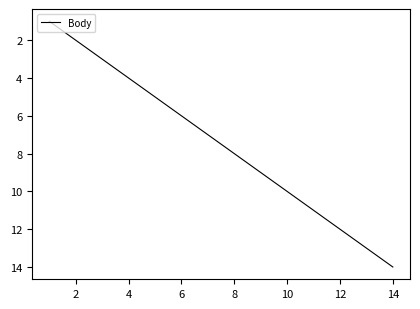

What is the difference between the maximum and minimum values?

13